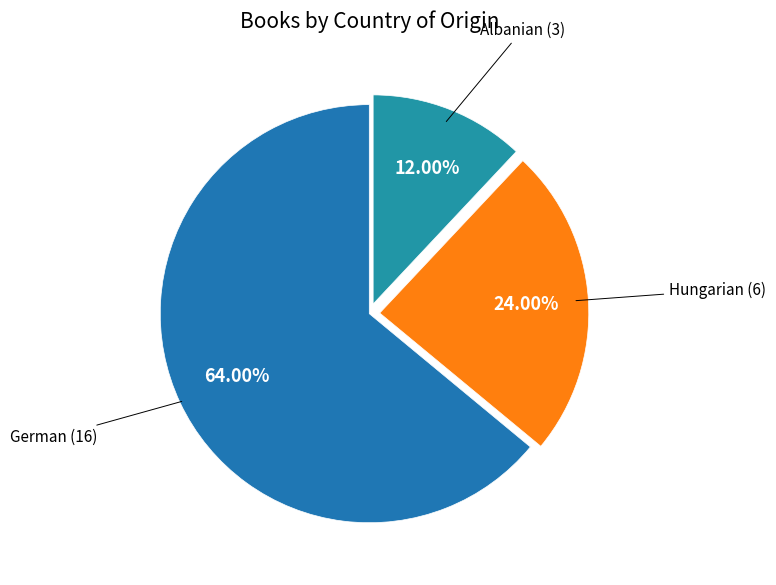

Which slice is the smallest?

Albanian